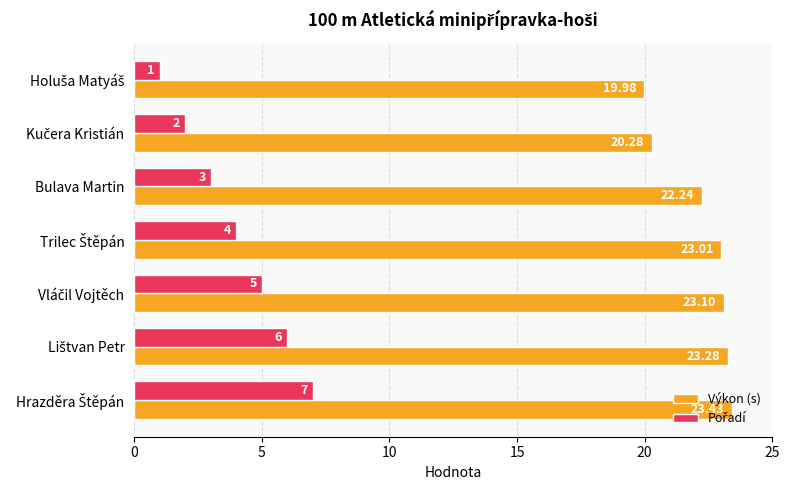

What is the difference between the second highest and second lowest values in the Výkon (s) series?

3.0